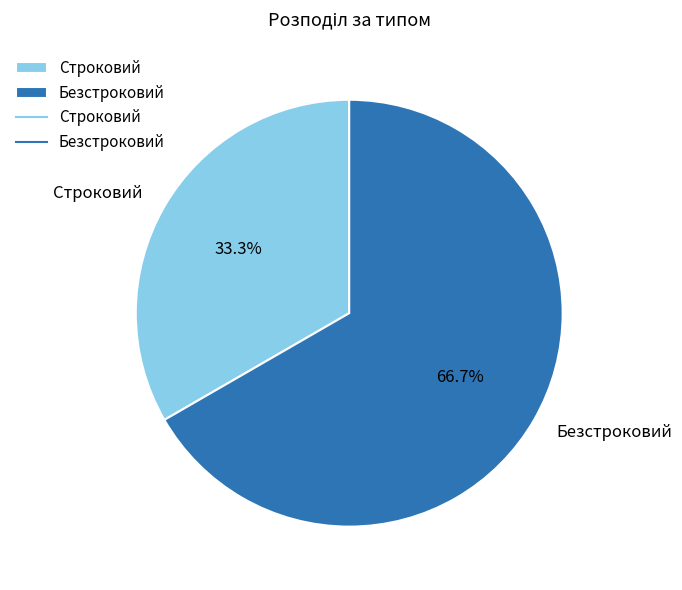

To the nearest percent, what is the average slice percentage?

50%